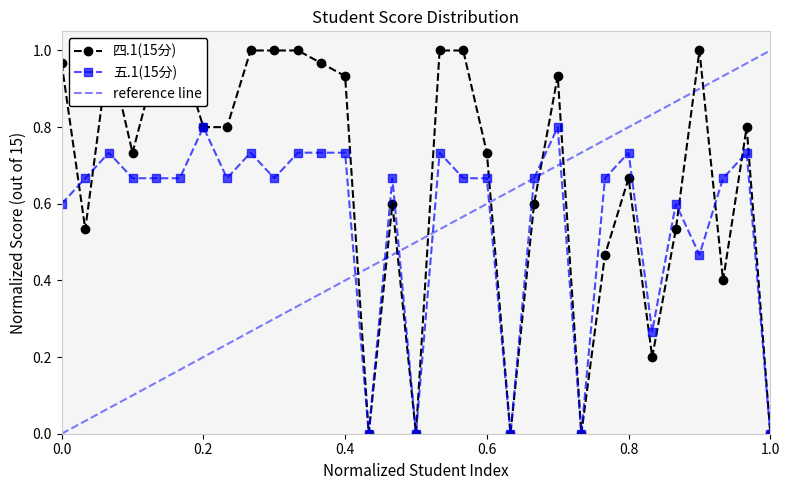

What is the highest value of the 五.1(15分) series?

0.8